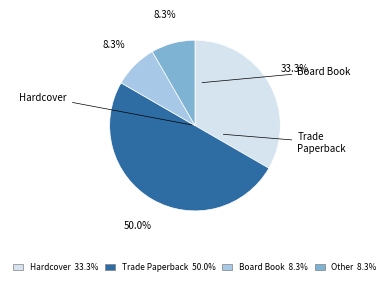

Which slice is the largest?

Trade Paperback